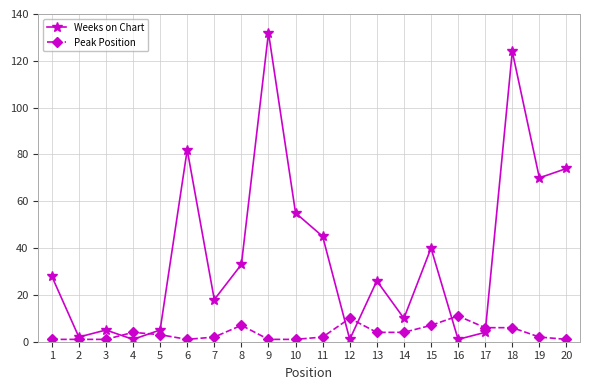

Which series has the largest total across all categories?

Weeks on Chart